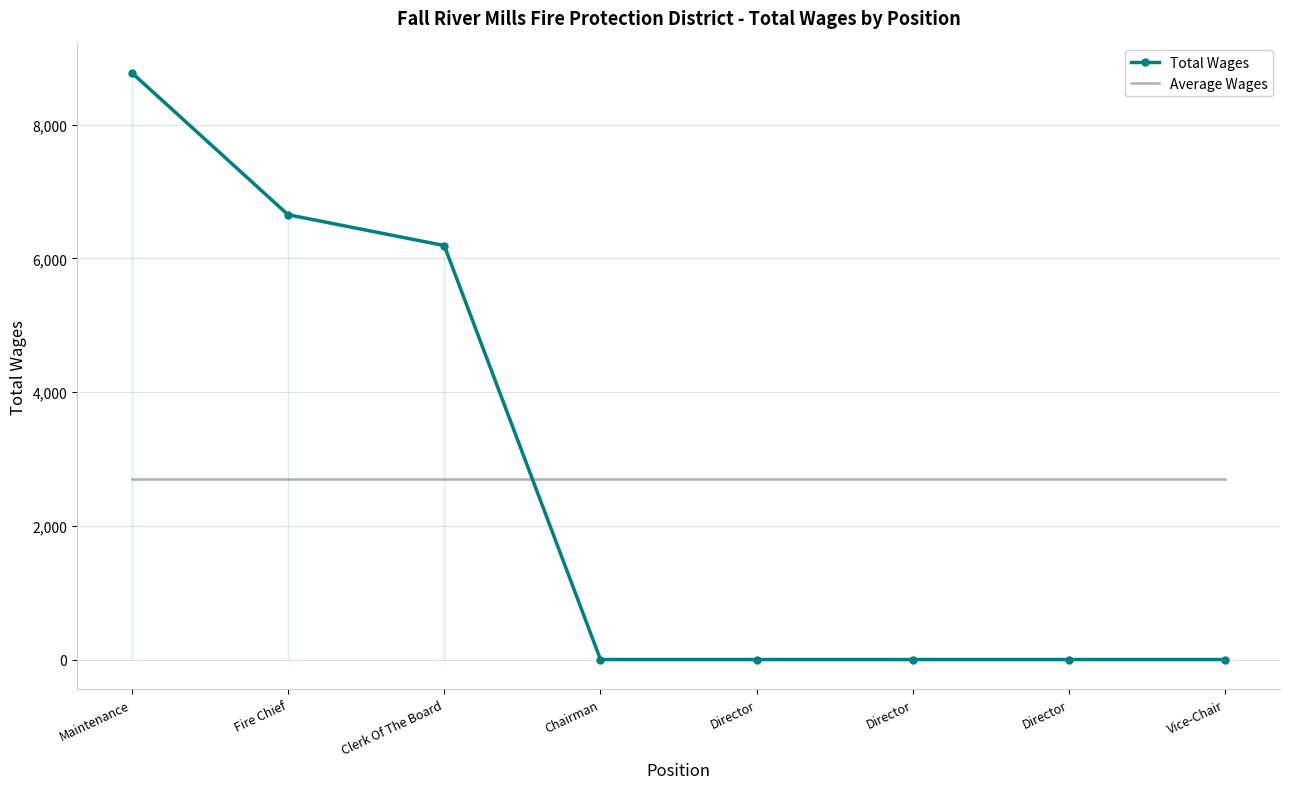

True or false: Average Wages and Total Wages cross at least once.

True